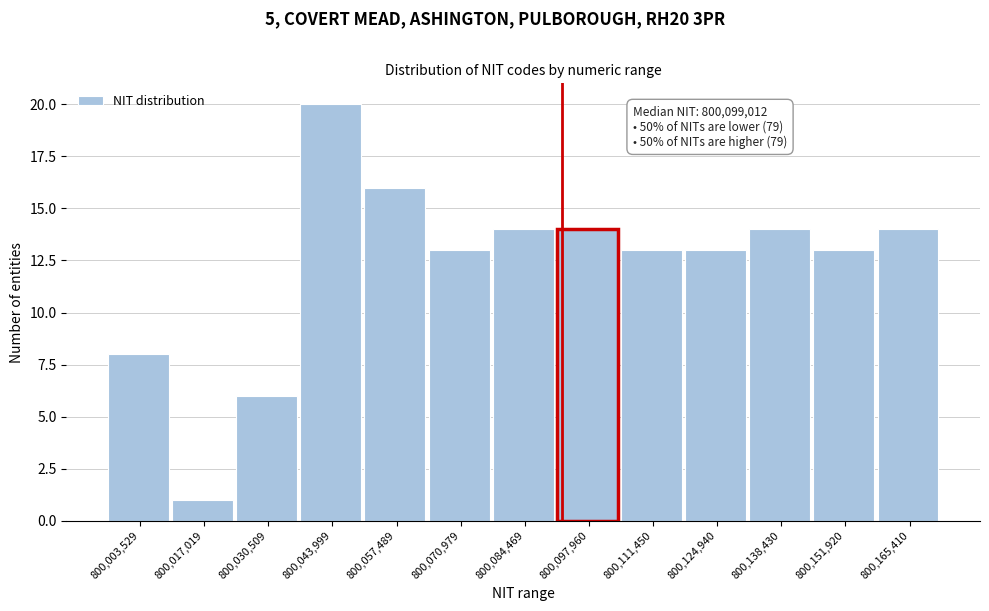

Reading left to right, extract all data points from this chart.

8	1	6	20	16	13	14	14	13	13	14	13	14